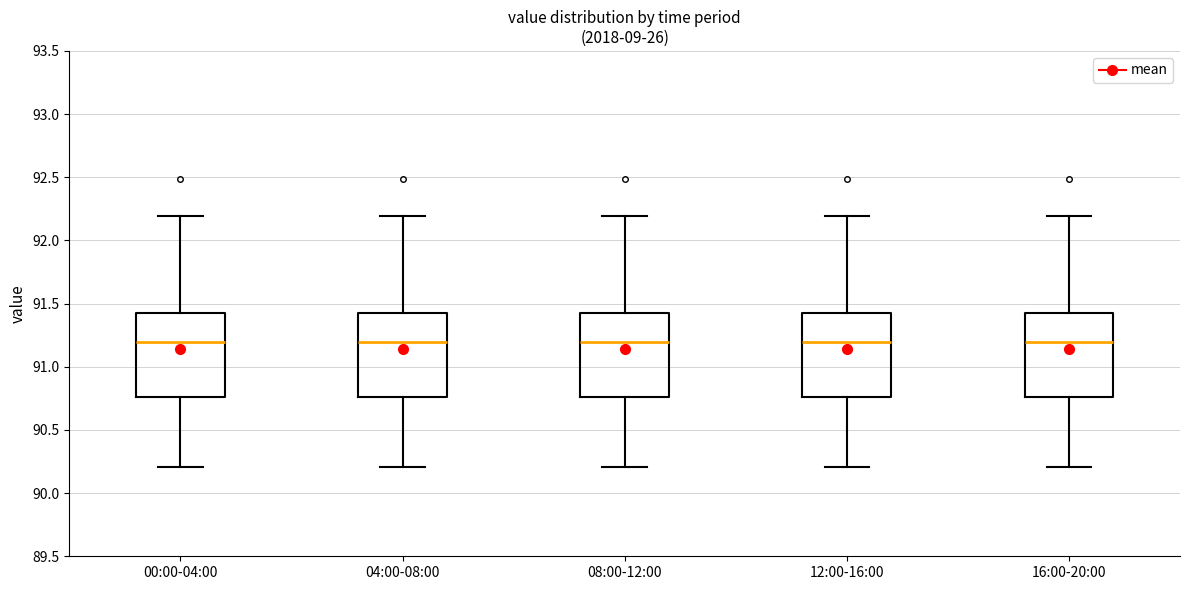

Where is the upper edge of the box for 08:00-12:00 on the y-axis? The values are not printed on the chart, so give them approximately, as read against the axis.

91.40